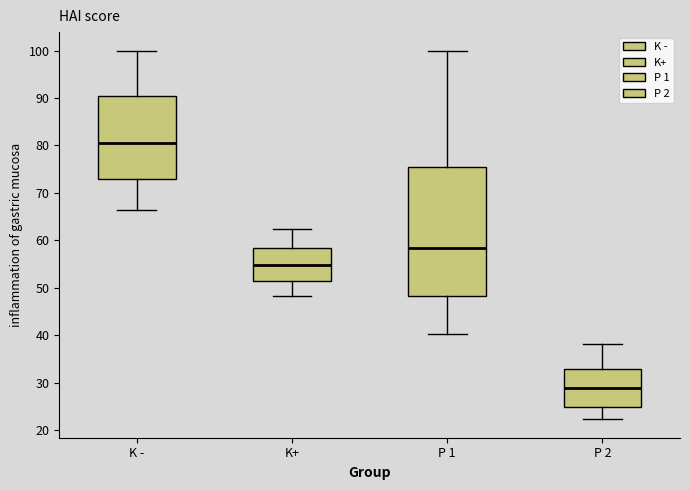

Which box's median line is the lowest?

P 2